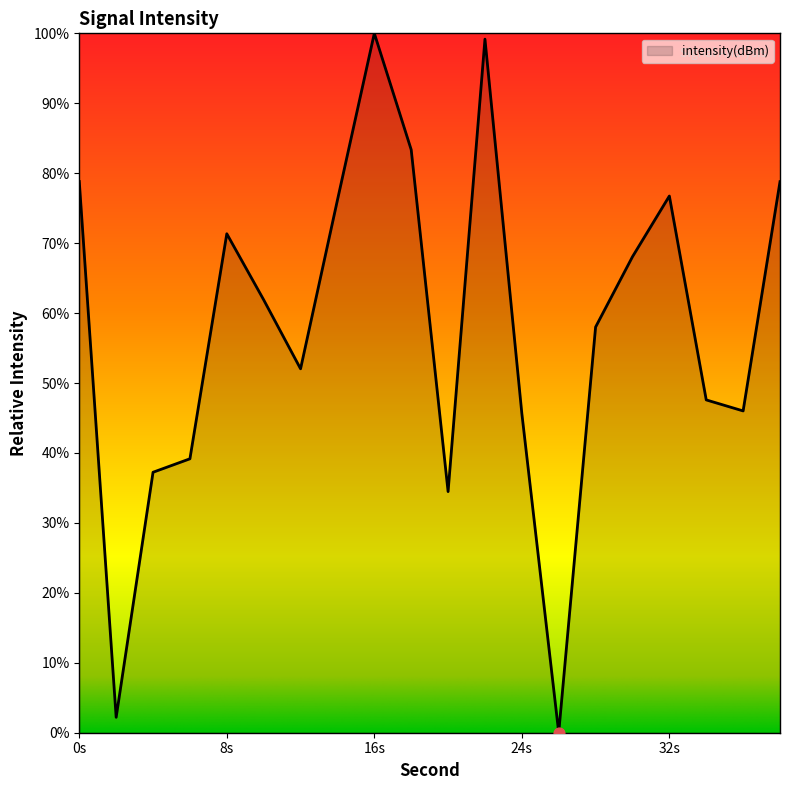

What is the greatest value displayed?

100.0